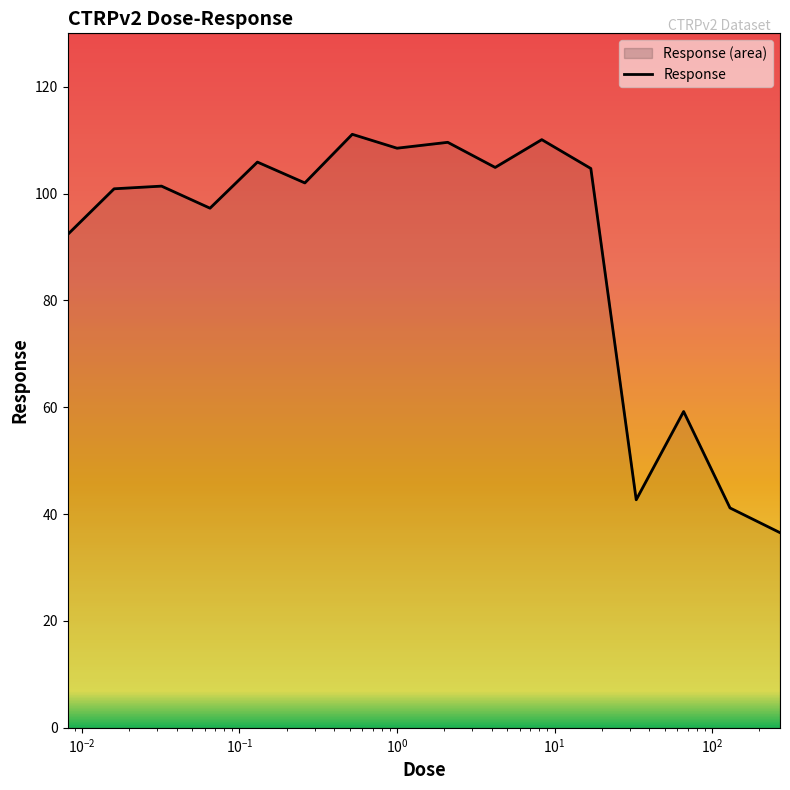

What is the average value?

89.3